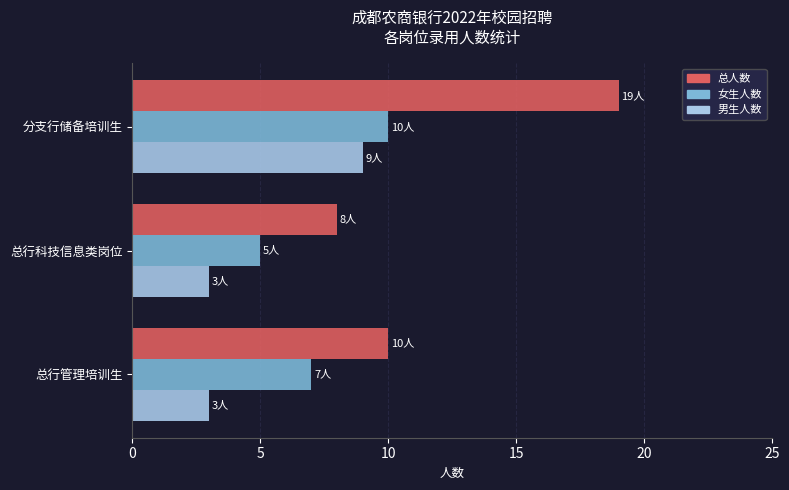

What is the maximum value for 男生人数?

9